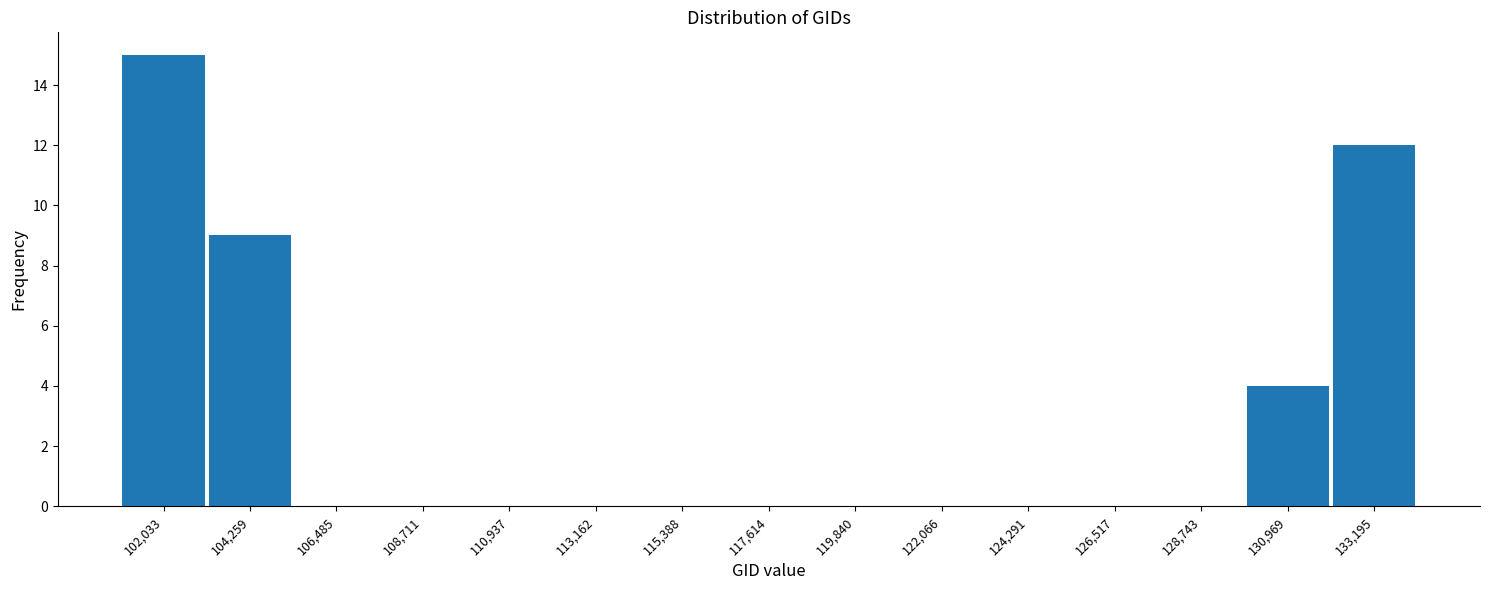

How tall is the bar that spans 132000 to 134500 on the x-axis? Neither the bar edges nor the heights are printed on the chart, so give them approximately, as read against the axes.

12